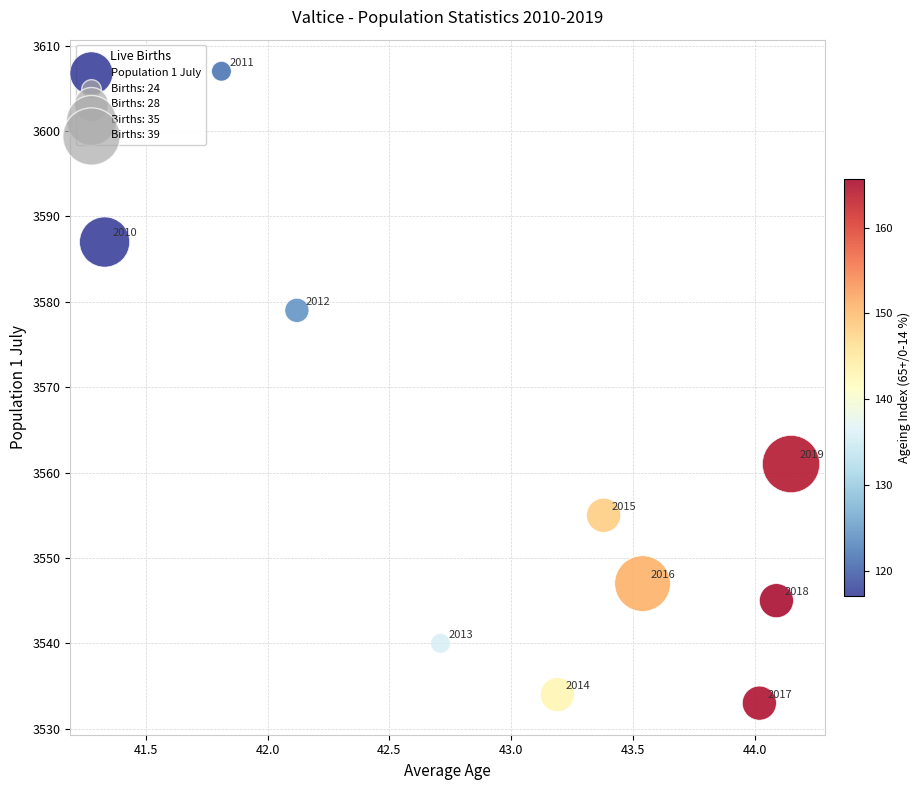

What is the range of Y values (max minus min)?

74